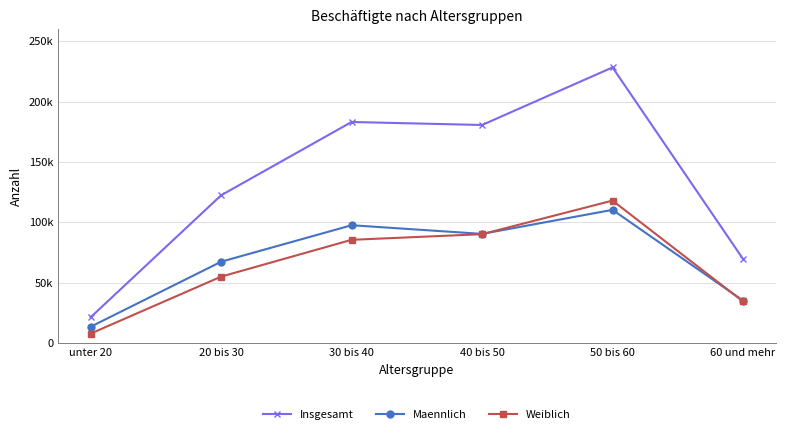

List the labels in order of Insgesamt value, largest first.

50 bis 60, 30 bis 40, 40 bis 50, 20 bis 30, 60 und mehr, unter 20